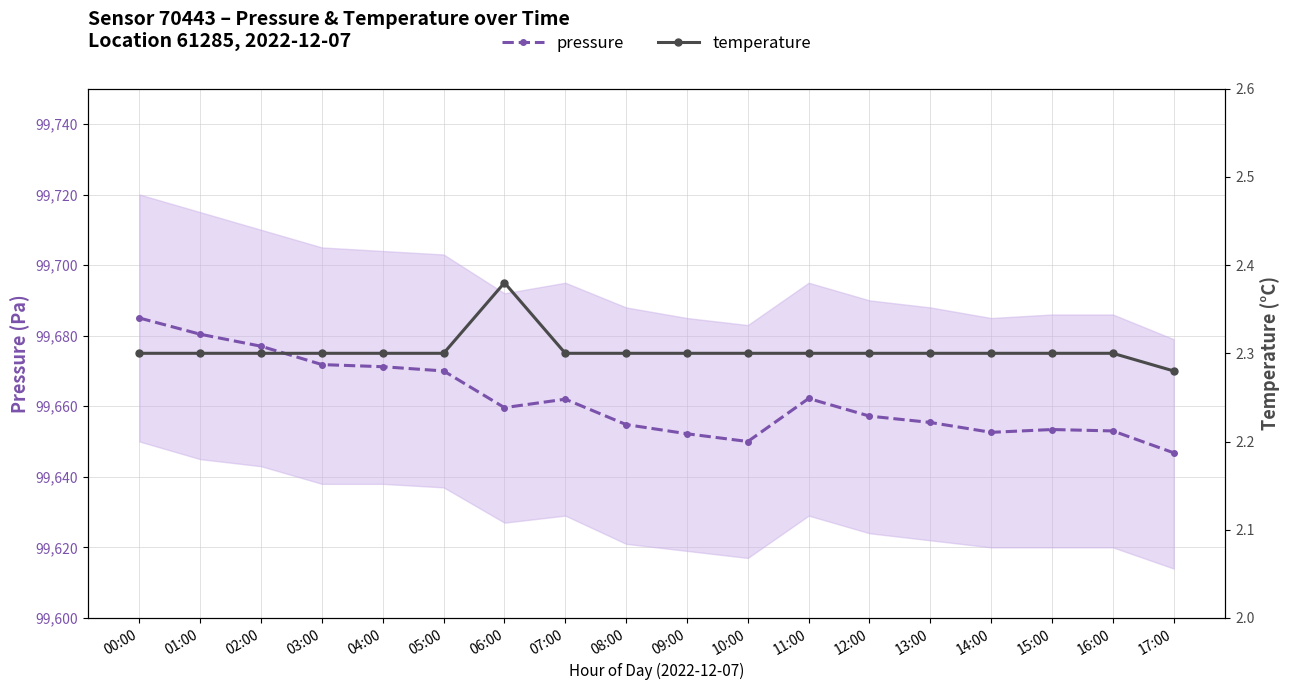

Where is pressure nearest to the value 99665?

11:00